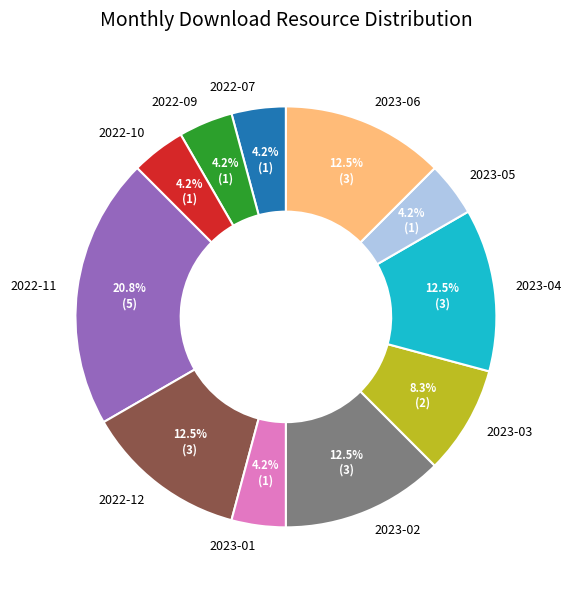

How many slices are in this pie chart?

11